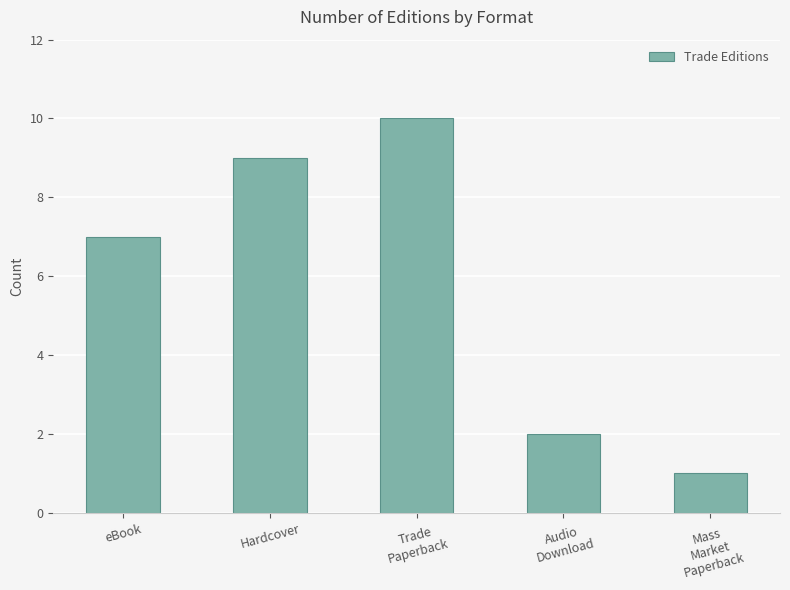

At which label is the value closest to 5?

eBook